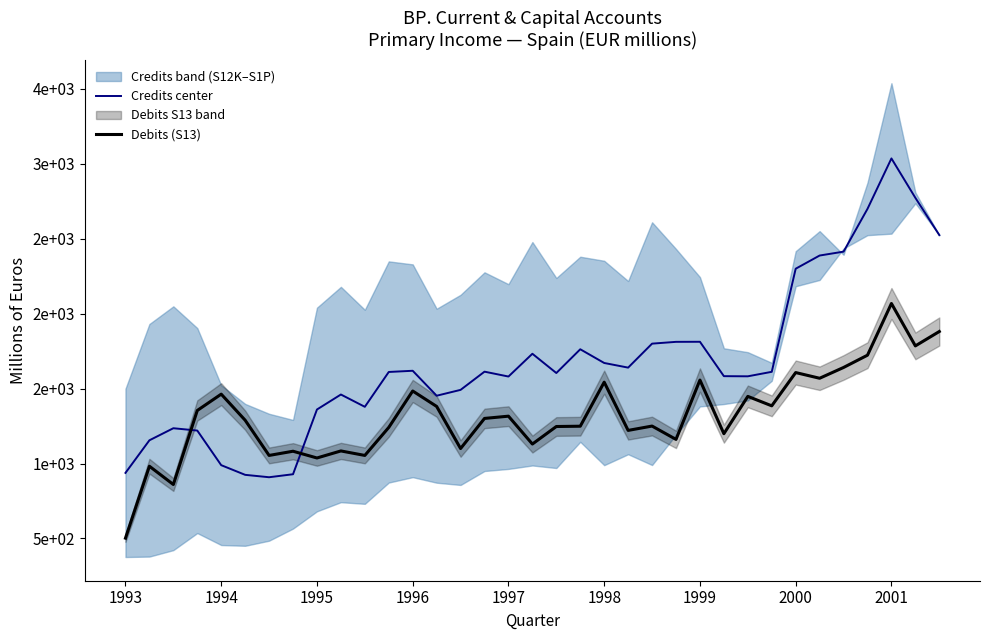

Is it true that Debits (S13) equals 1054.0 at 10?

True